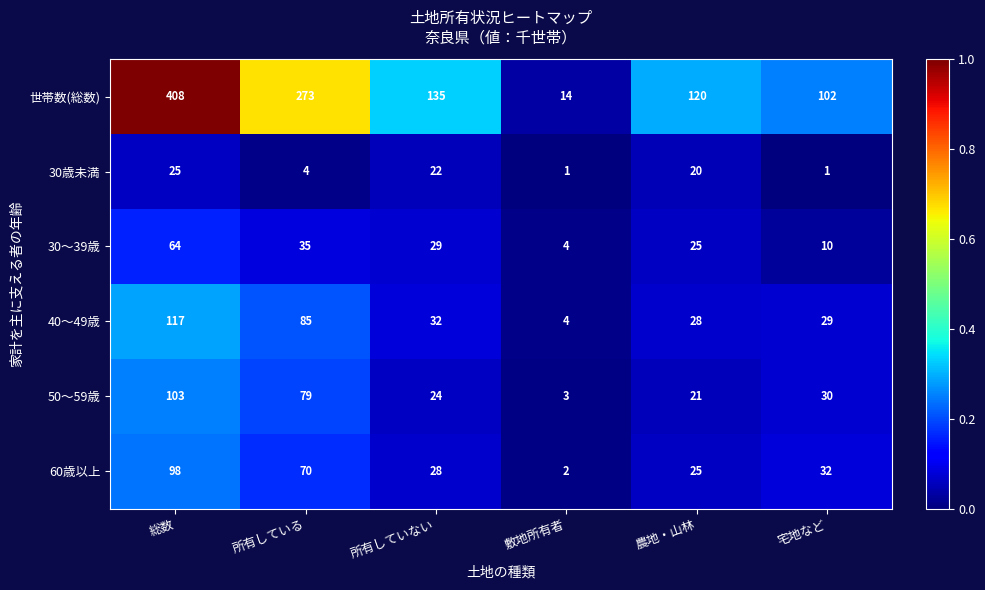

What is the maximum value shown in the chart?

408